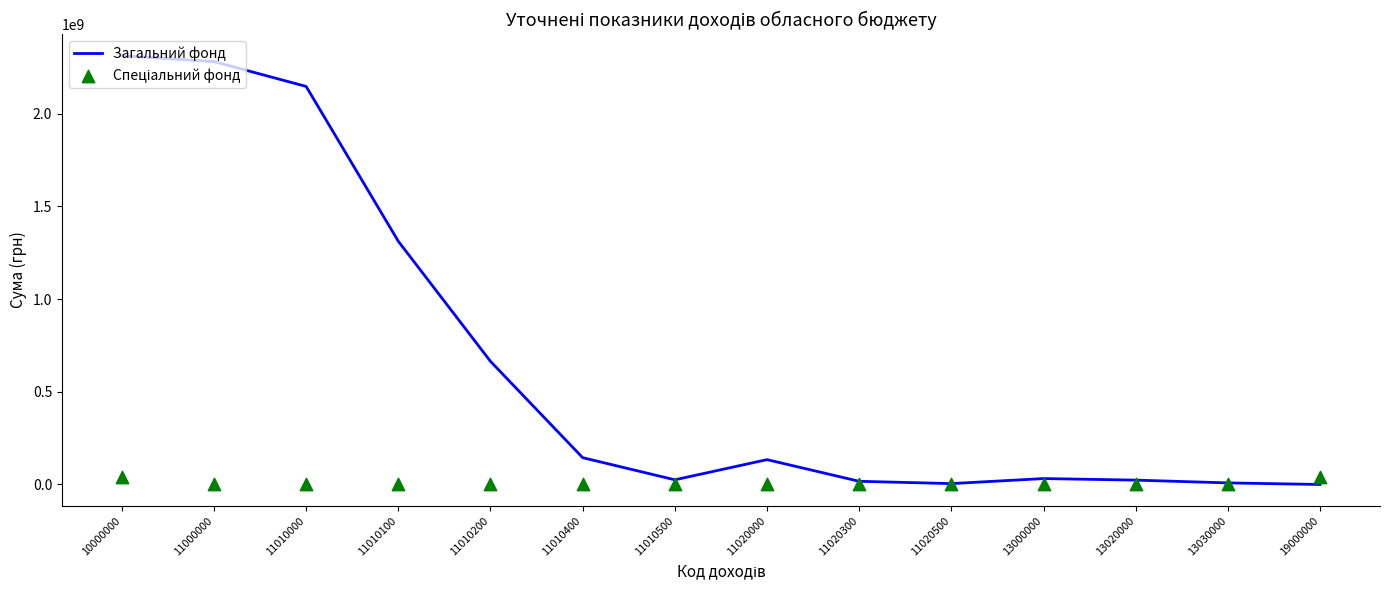

Which series has the largest total across all categories?

Загальний фонд